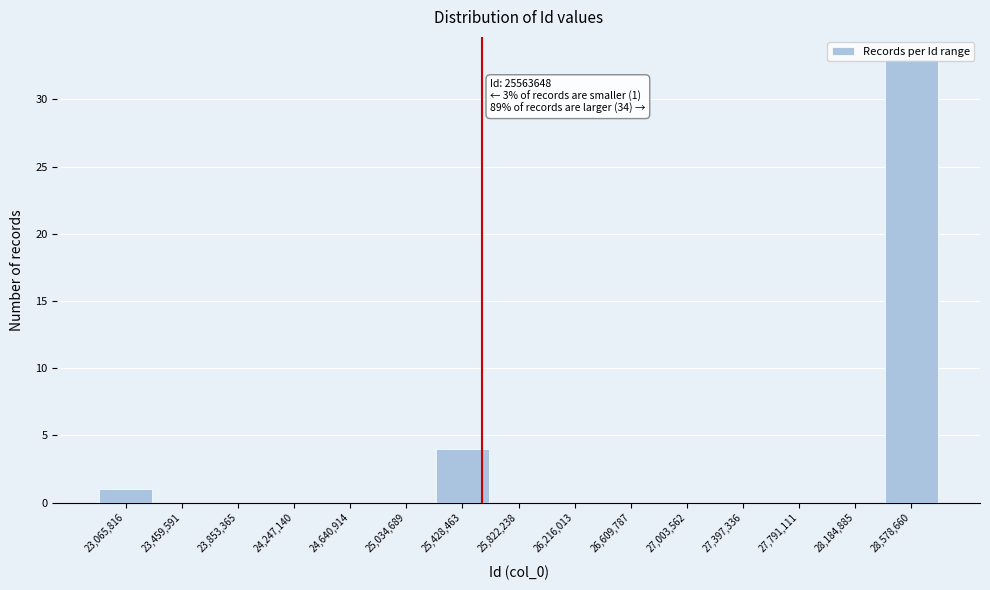

Over which range of the x-axis is the bar tallest?

28400000 to 28800000